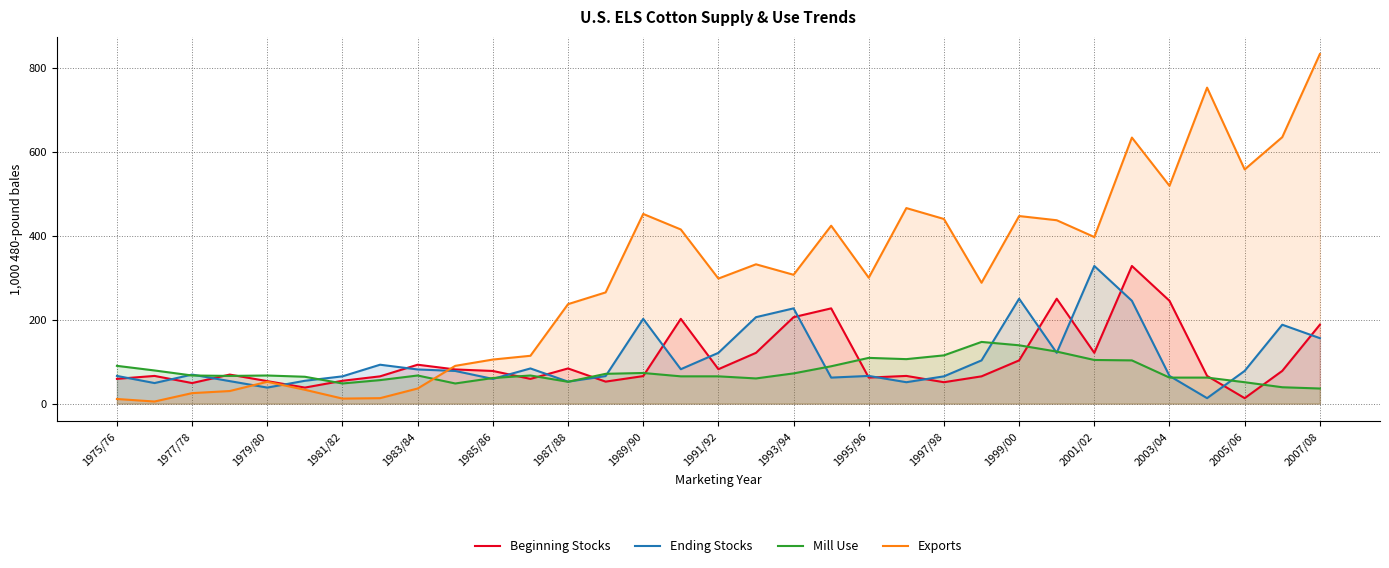

True or false: Mill Use has more than 2 interior local peaks.

True